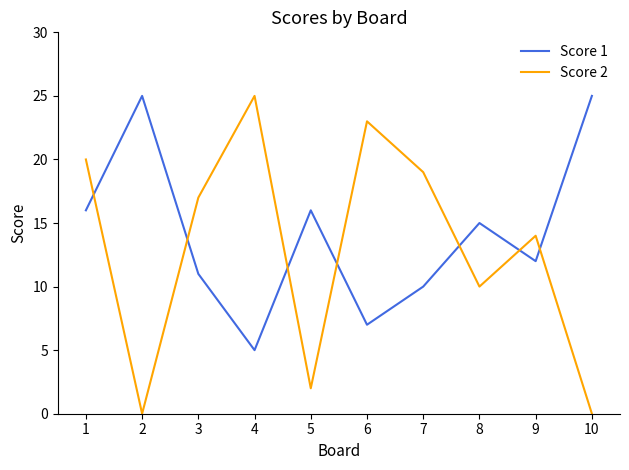

Reading left to right, transcribe all the data shown in this chart.

Score 1: 1=16	2=25	3=11	4=5	5=16	6=7	7=10	8=15	9=12	10=25
Score 2: 1=20	2=0	3=17	4=25	5=2	6=23	7=19	8=10	9=14	10=0